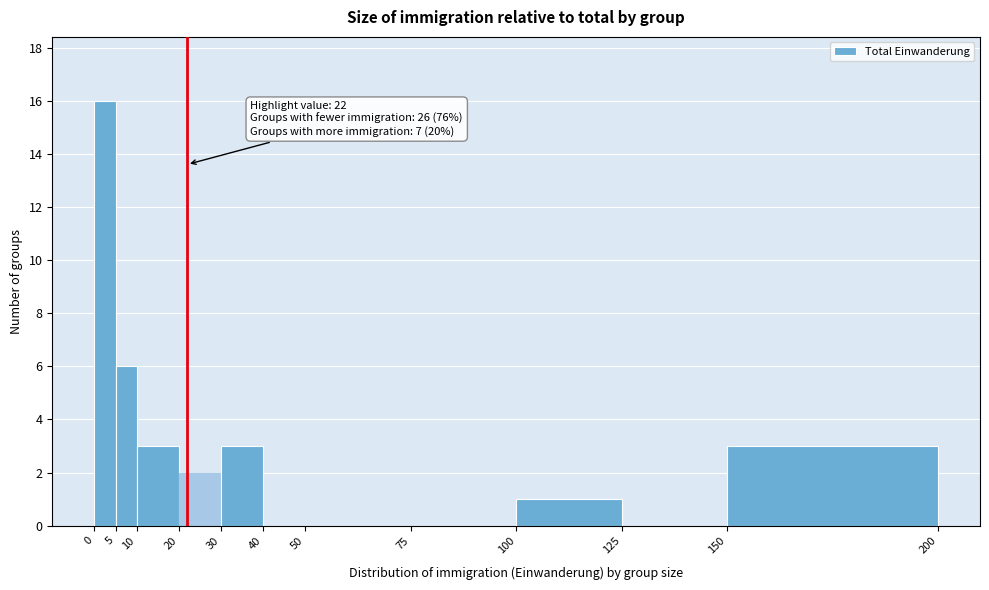

Over which range of the x-axis is the bar tallest?

0 to 5